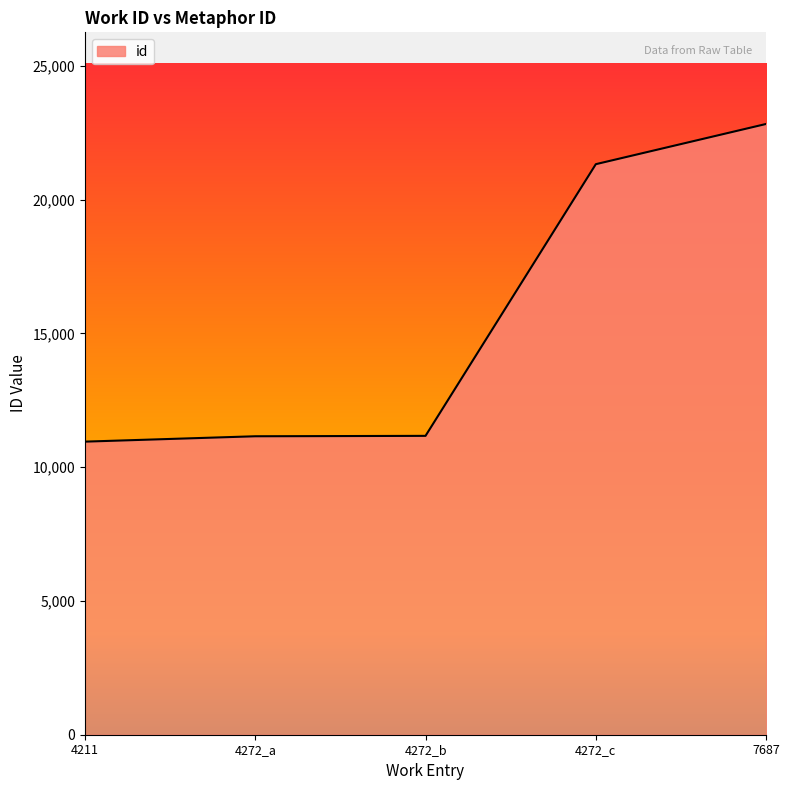

Approximately how many times larger is the value at 4272_b compared to 7687?

0.5